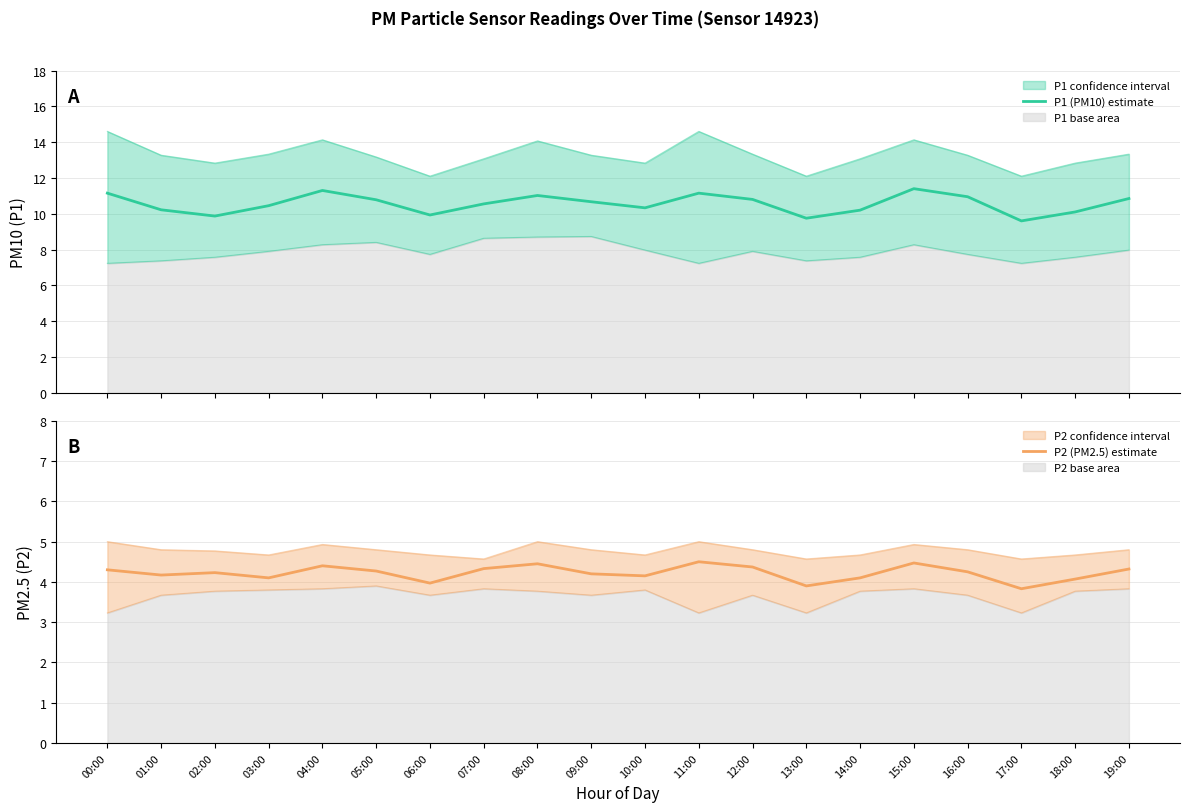

Which category has the highest value in the P2 (PM2.5) estimate series?

11:00